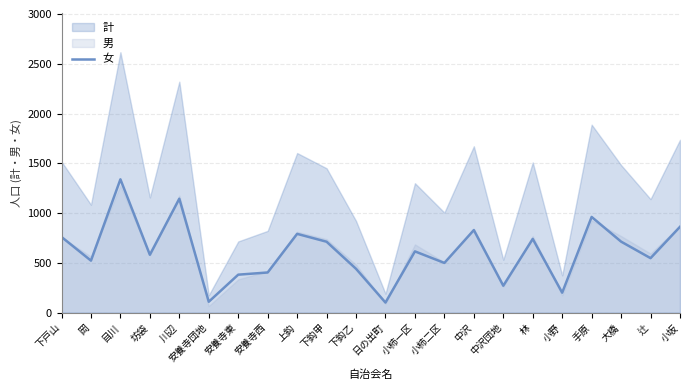

What is the smallest value displayed?

101